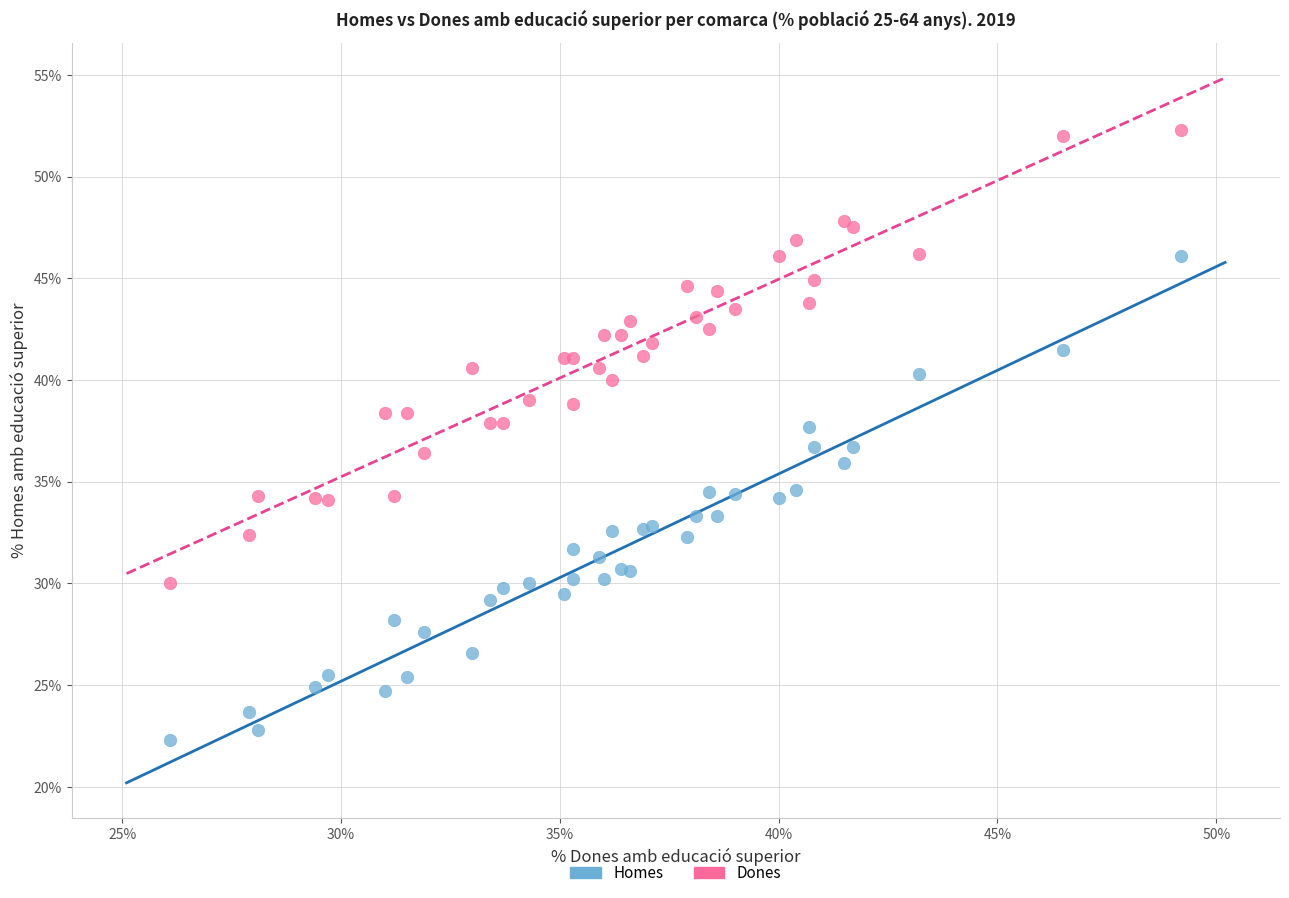

Which series has the largest Y range (max minus min)?

Homes